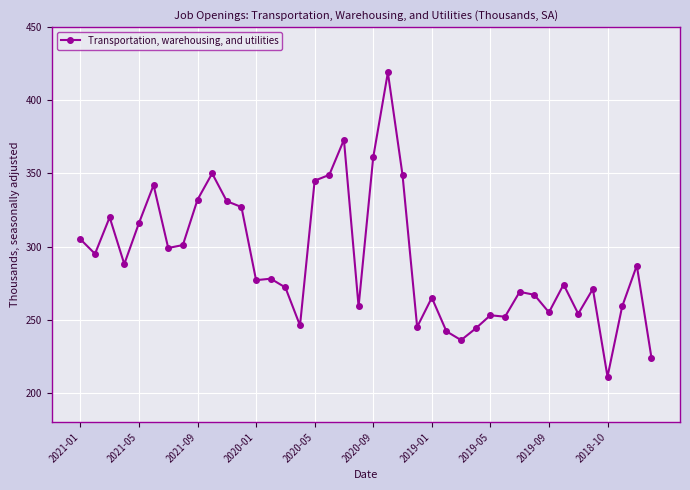

What is the average value?

291